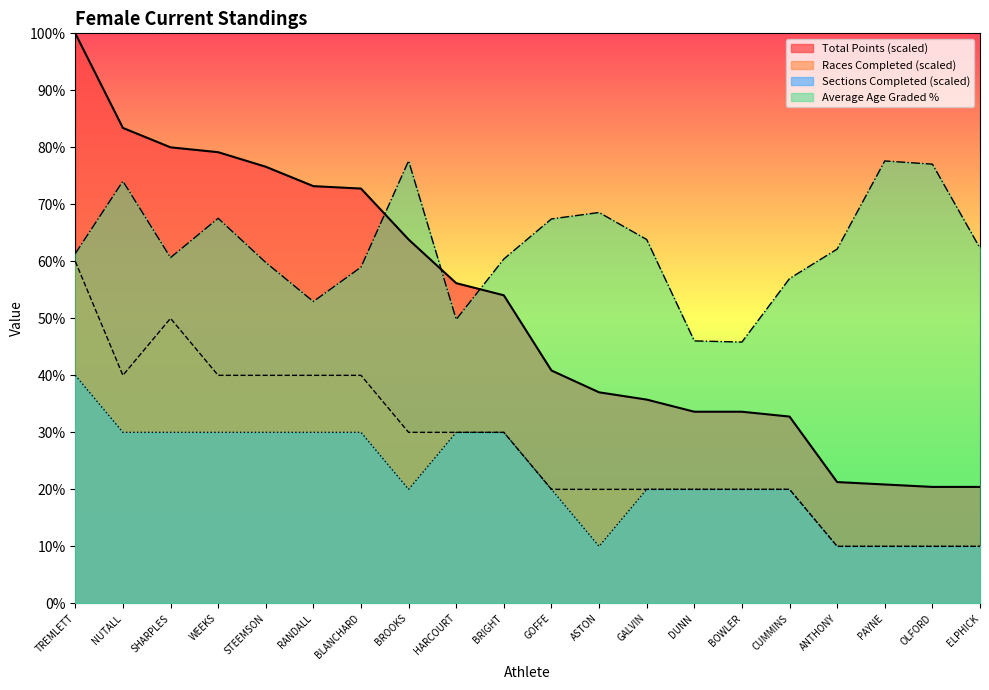

At which category is the sum across all series the highest?

TREMLETT